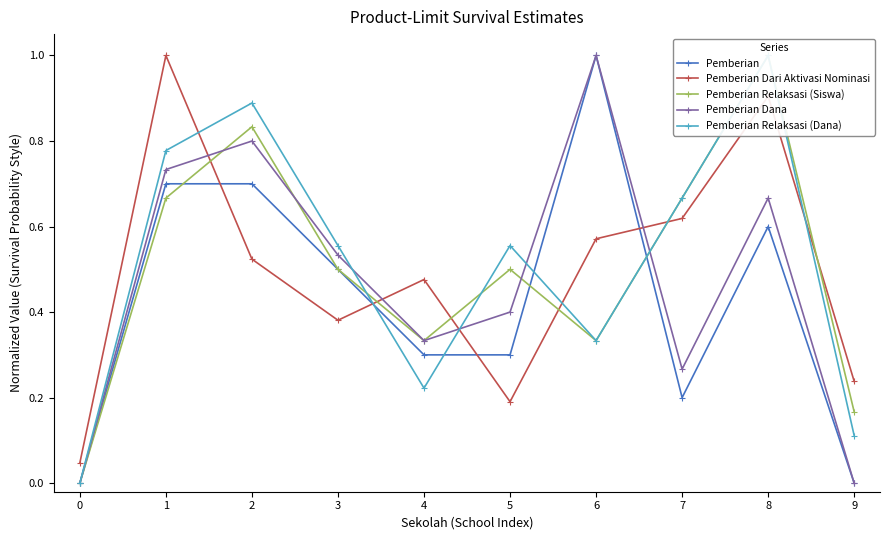

What is the maximum value for Pemberian Relaksasi (Dana)?

1.0